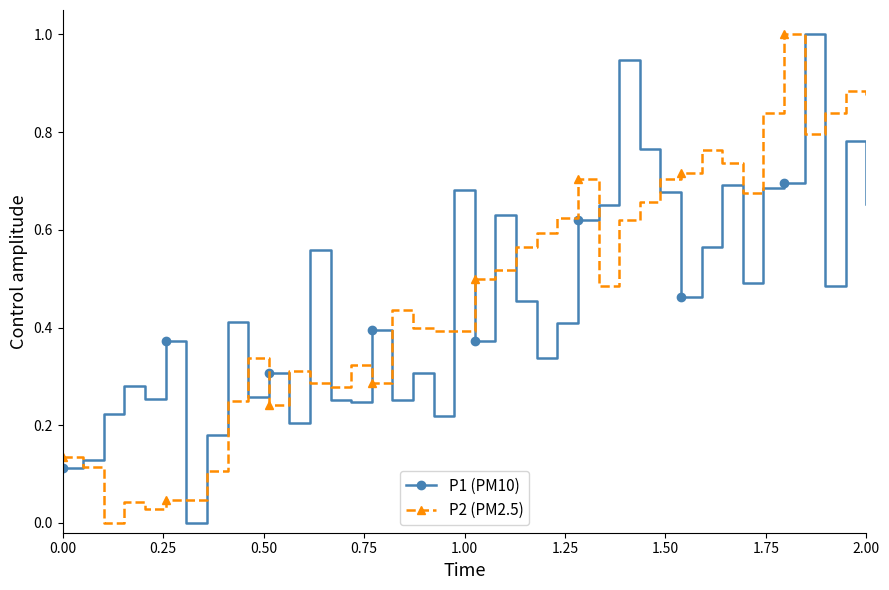

What is the sum of all P1 (PM10) values?

18.0